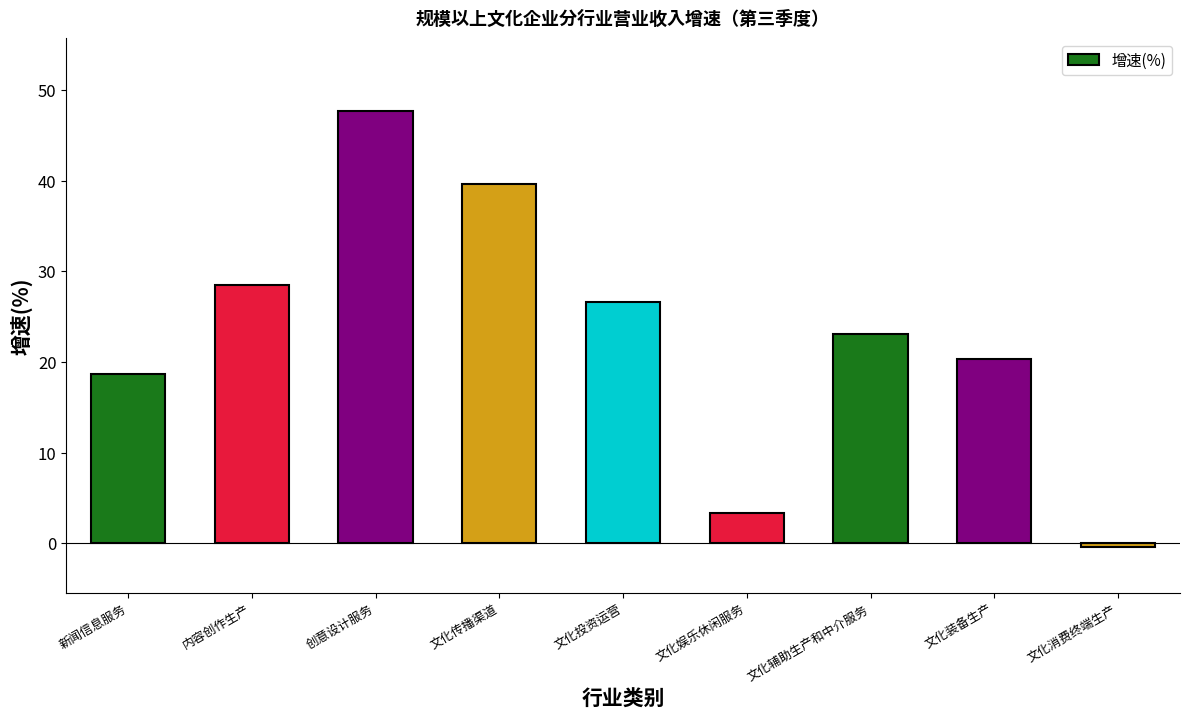

What is the minimum value shown in the chart?

-0.5